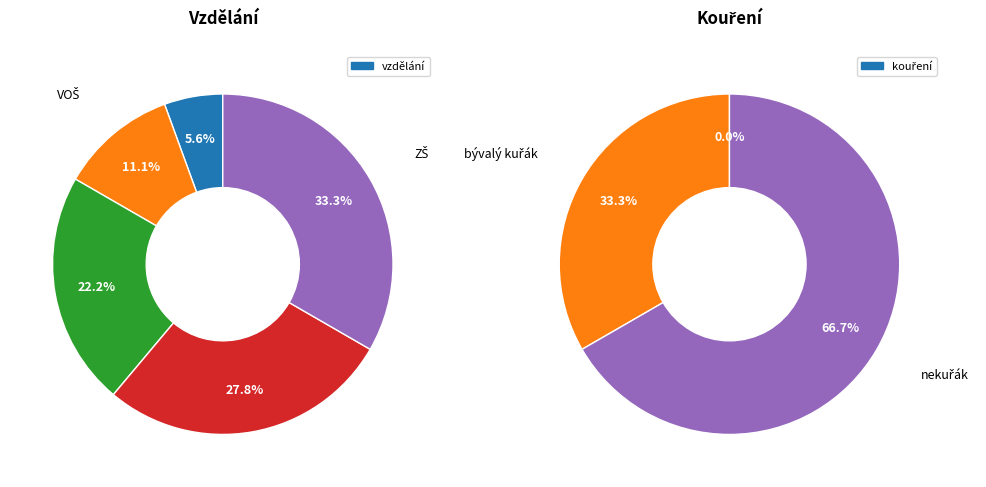

What is the smallest slice in the pie chart?

VŠ